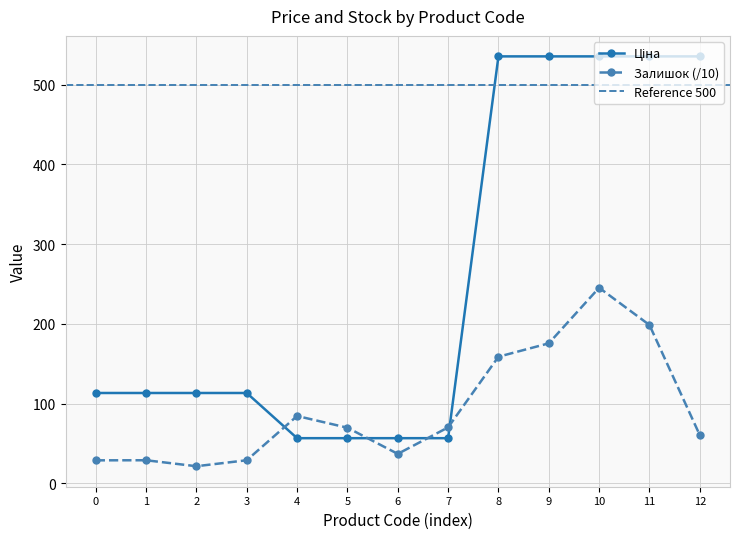

What is the value of the Залишок (/10) point at the 1st from the left?

28.9